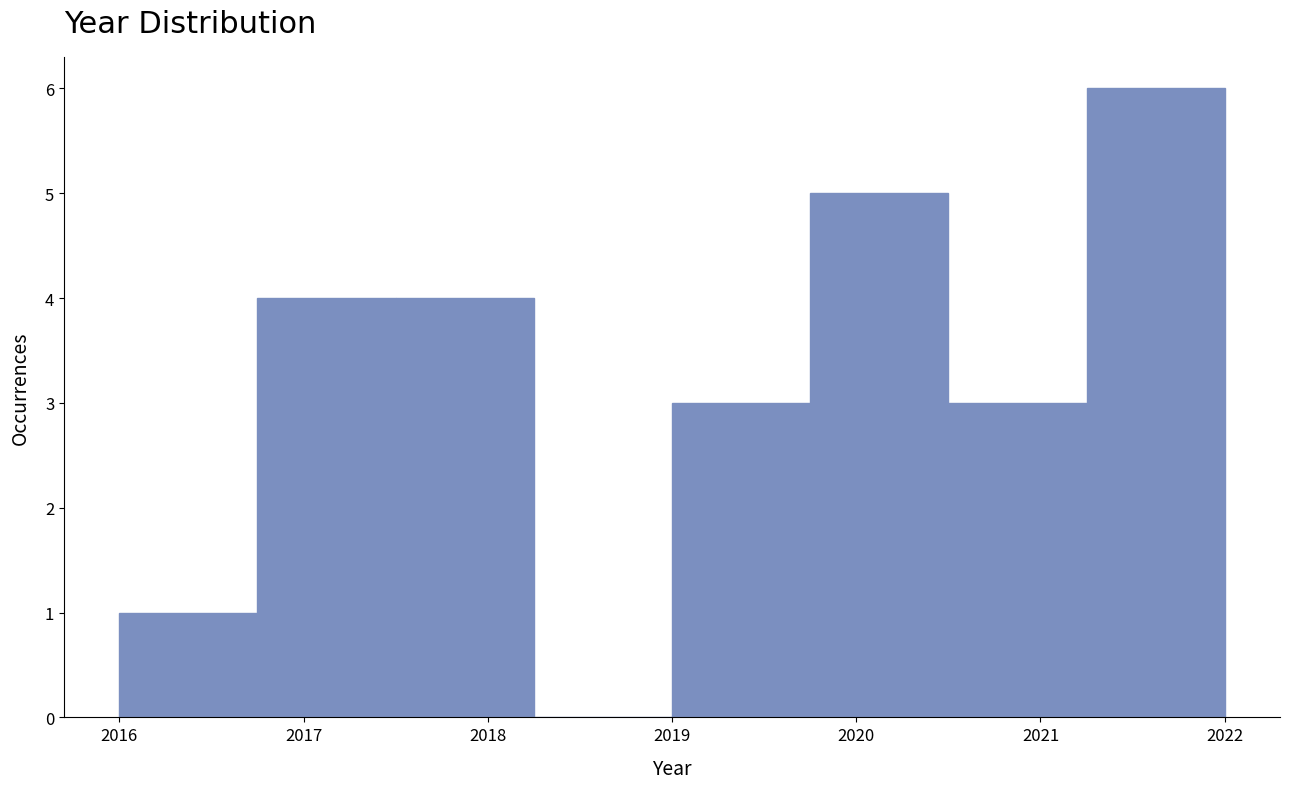

How tall is the bar that spans 2016.75 to 2017.50 on the x-axis? Neither the bar edges nor the heights are printed on the chart, so give them approximately, as read against the axes.

4